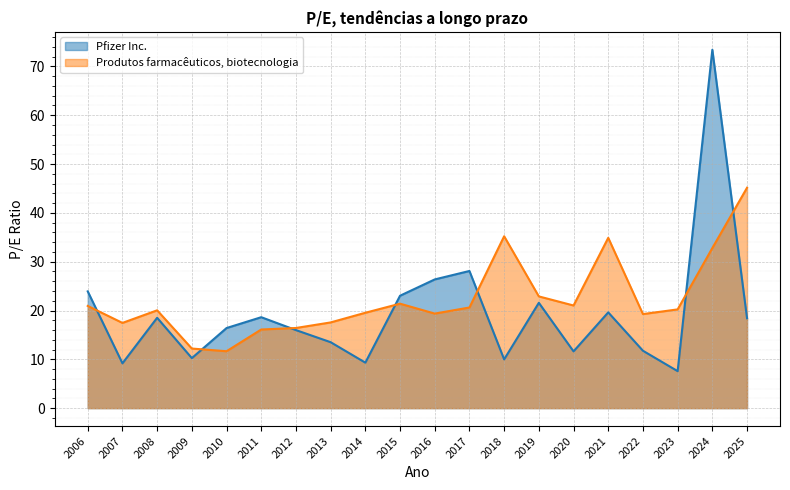

The Produtos farmacêuticos, biotecnologia series shows 20.2 at 2023. True or false?

True